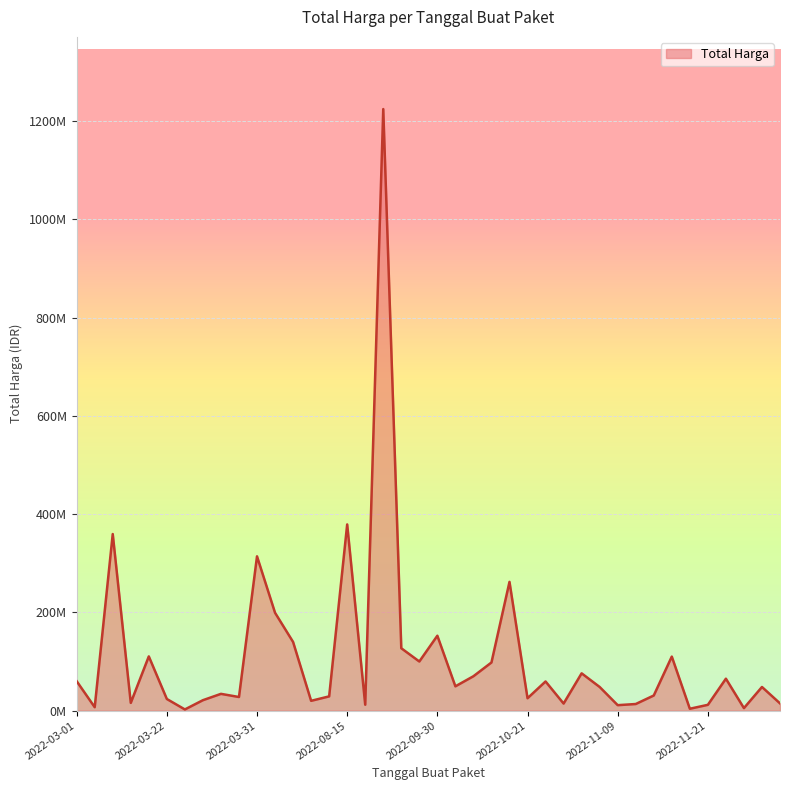

Does the chart have visible grid lines?

Yes